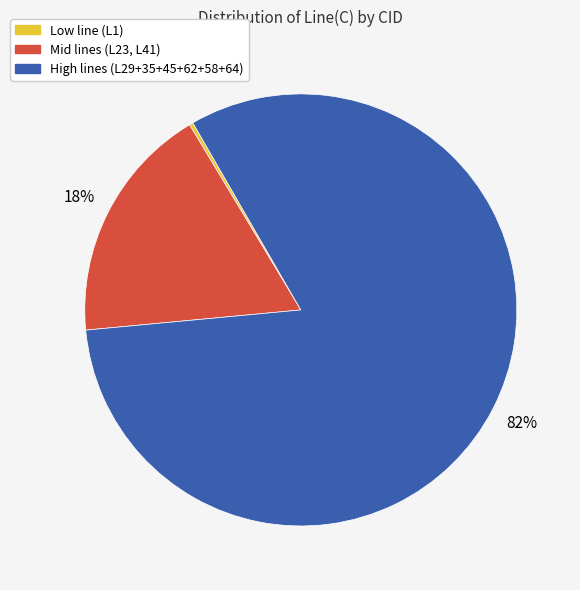

True or false: High lines (L29+35+45+62+58+64) accounts for 82% of the total.

True